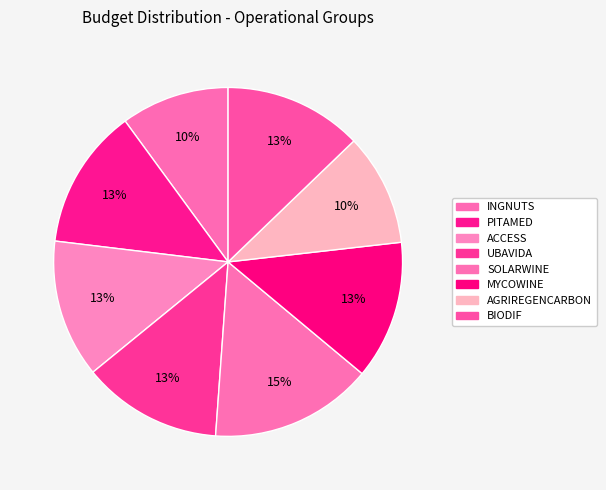

Does PITAMED account for over 50% of the chart?

No